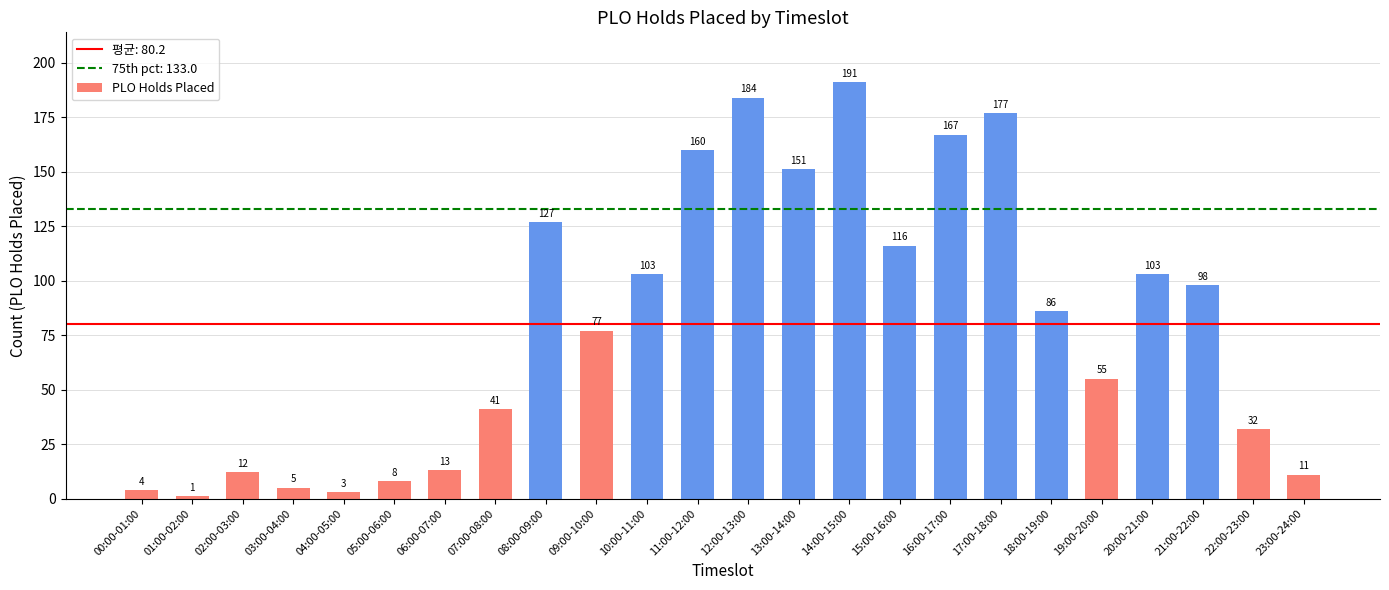

True or false: the data shows 116 at 15:00-16:00.

True